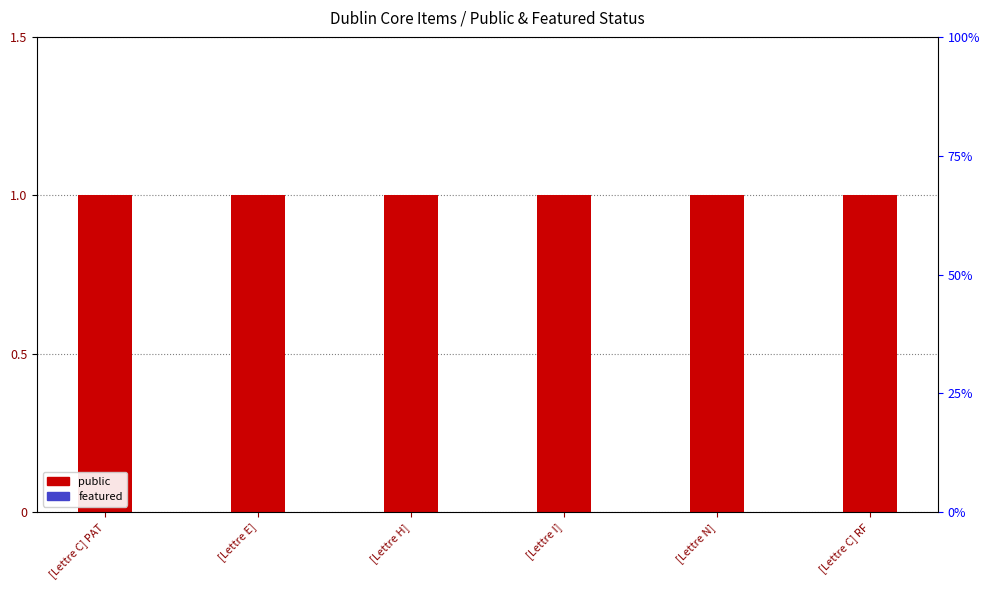

Between [Lettre C] PAT and [Lettre H], which is larger?

[Lettre C] PAT